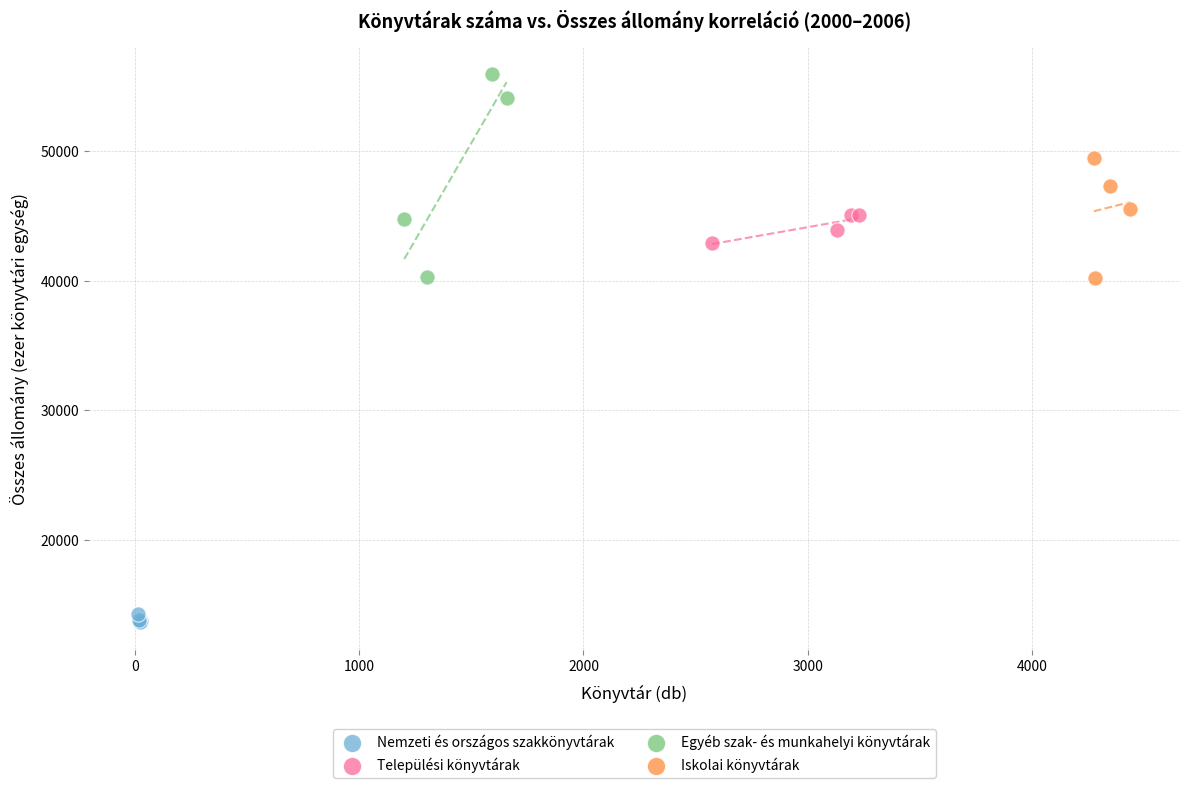

Which series has the widest spread of Y values?

Egyéb szak- és munkahelyi könyvtárak